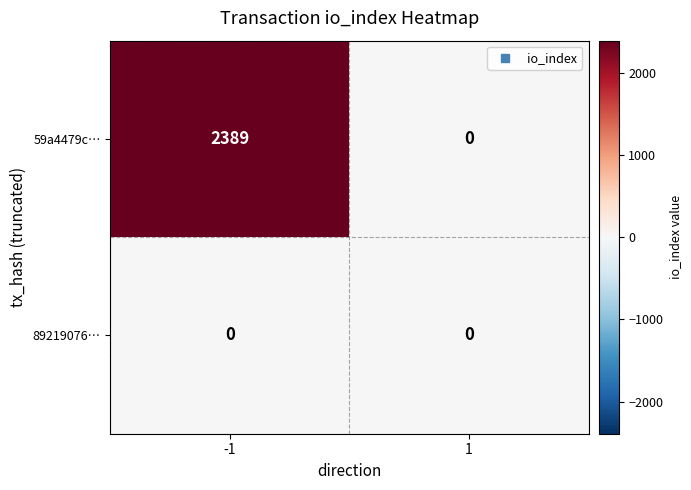

What is the highest value of the 59a4479c… series?

2389